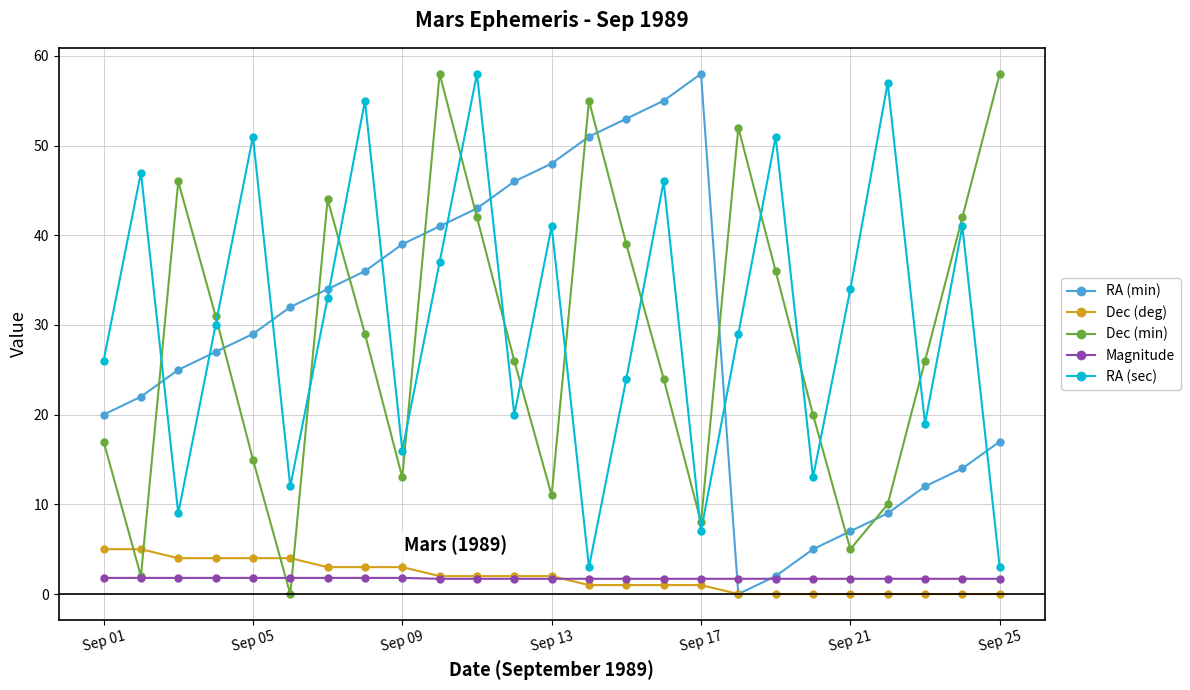

What is the value of the Magnitude point at the 20th from the left?

1.7